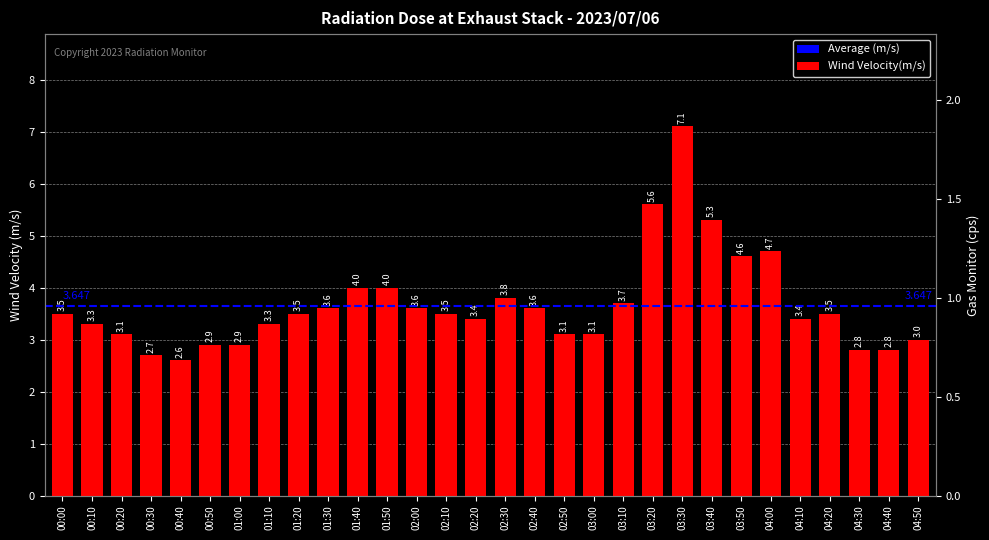

Where is the data nearest to the value 4?

01:40